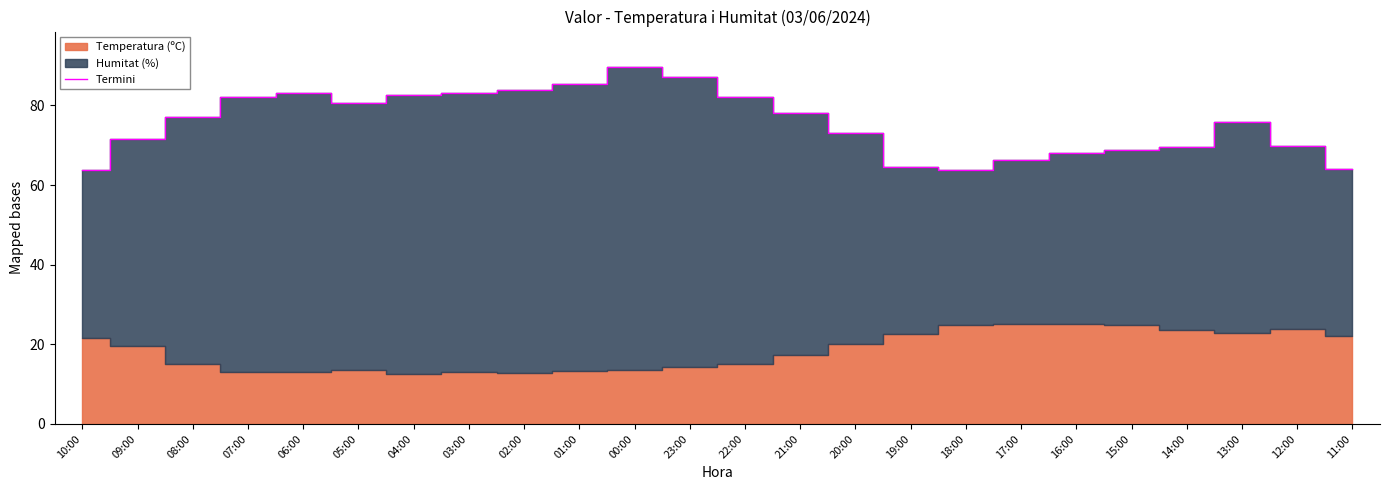

How many data points are above 77?

11